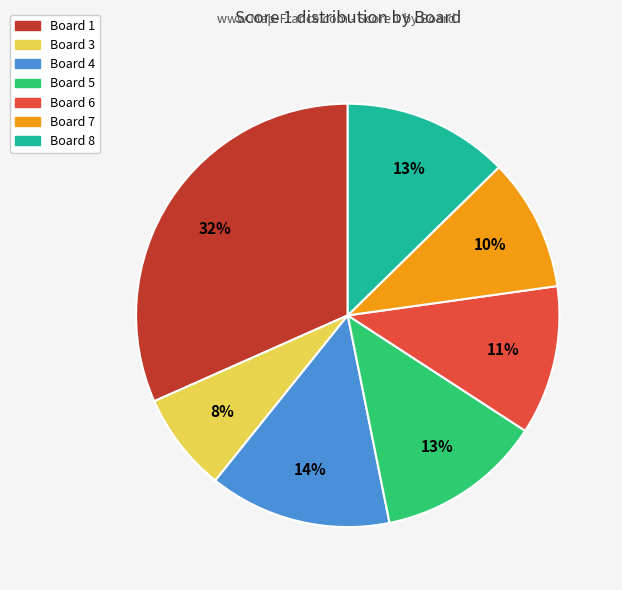

Do Board 7 and Board 8 together represent more than half of the pie?

No